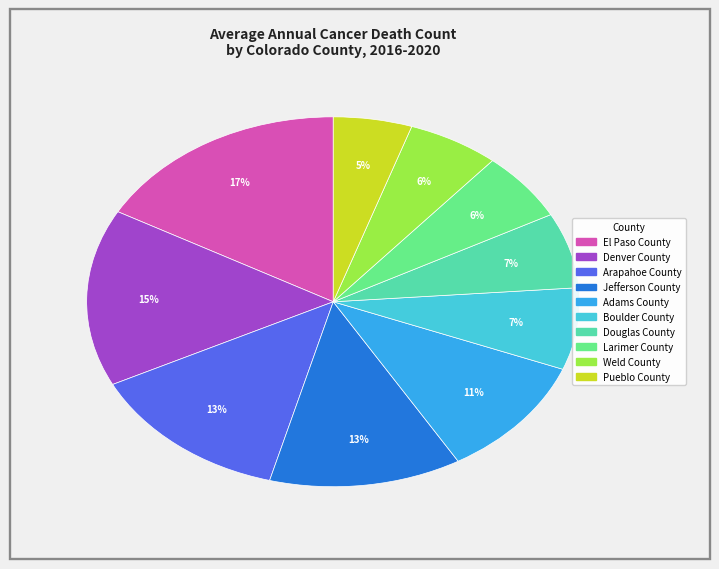

To the nearest percent, what portion does Douglas County represent?

7%